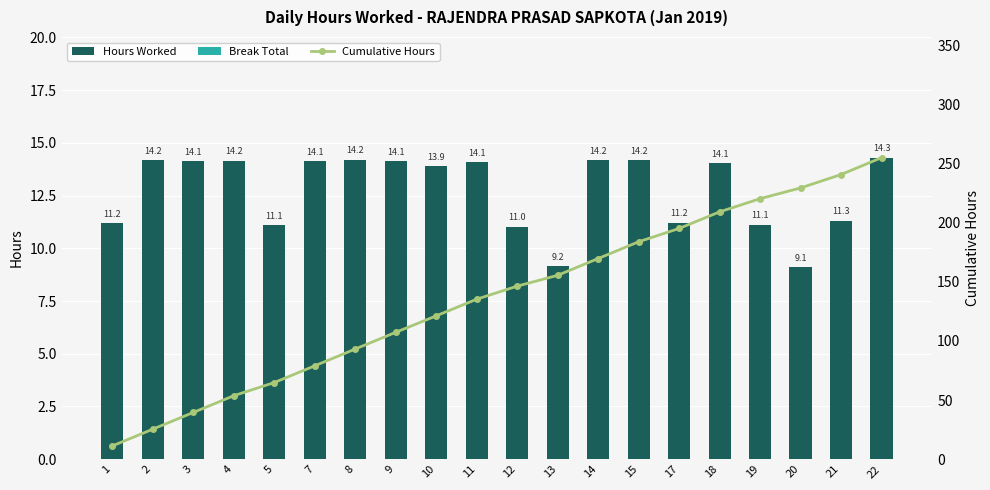

Reading right to left, what are all the values shown in this chart?

Hours Worked: 22=14.3	21=11.3	20=9.1	19=11.1	18=14.1	17=11.2	15=14.2	14=14.2	13=9.2	12=11.0	11=14.1	10=13.9	9=14.1	8=14.2	7=14.1	5=11.1	4=14.2	3=14.1	2=14.2	1=11.2
Break Total: 22=0.0	21=0.0	20=0.0	19=0.0	18=0.0	17=0.0	15=0.0	14=0.0	13=0.0	12=0.0	11=0.0	10=0.0	9=0.0	8=0.0	7=0.0	5=0.0	4=0.0	3=0.0	2=0.0	1=0.0
Cumulative Hours: 22=254.9	21=240.6	20=229.3	19=220.2	18=209.1	17=195.0	15=183.8	14=169.6	13=155.4	12=146.3	11=135.2	10=121.2	9=107.2	8=93.1	7=78.9	5=64.8	4=53.7	3=39.5	2=25.4	1=11.2